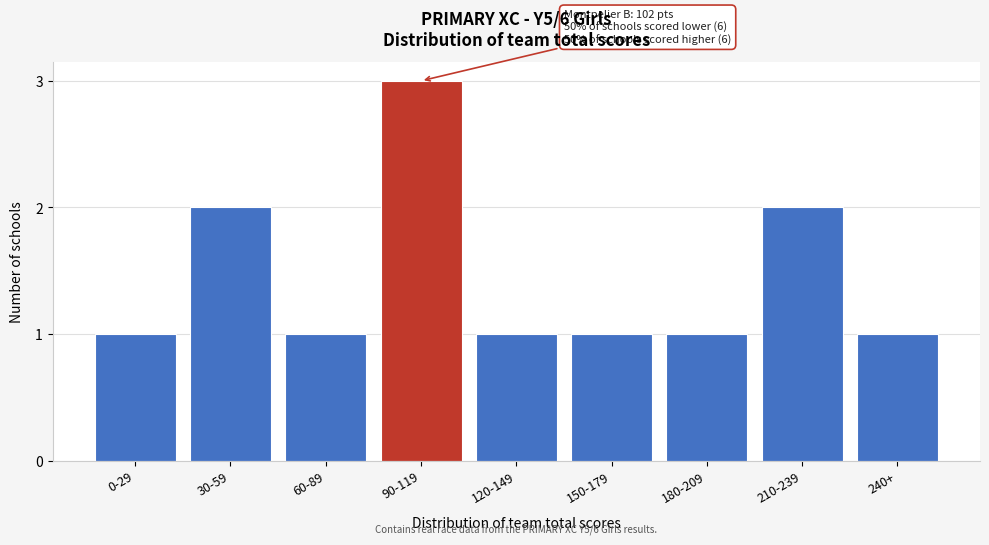

Reading right to left, what are all the values shown in this chart?

240+=1	210-239=2	180-209=1	150-179=1	120-149=1	90-119=3	60-89=1	30-59=2	0-29=1